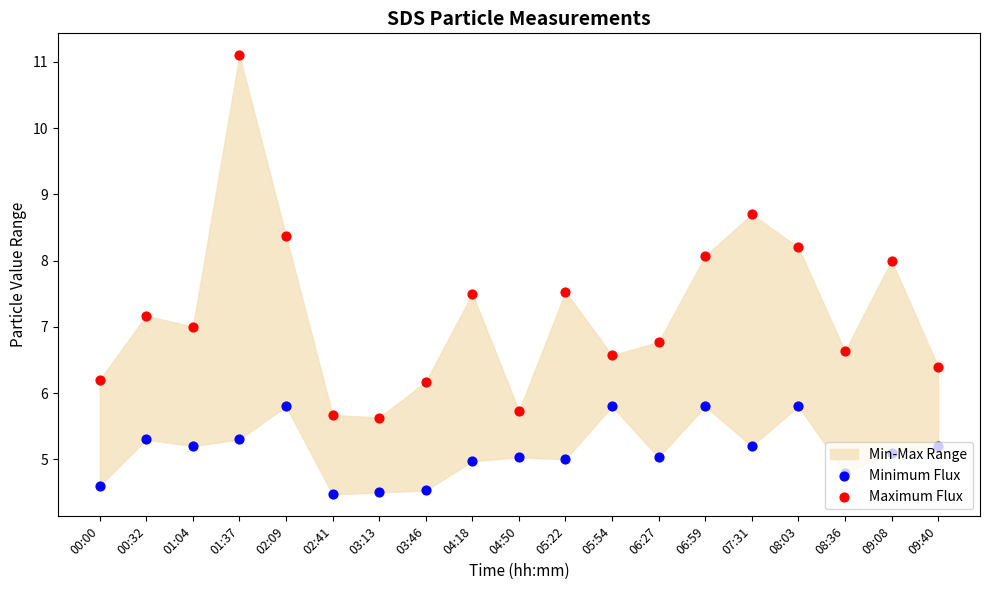

At how many categories does at least one series exceed 7?

9